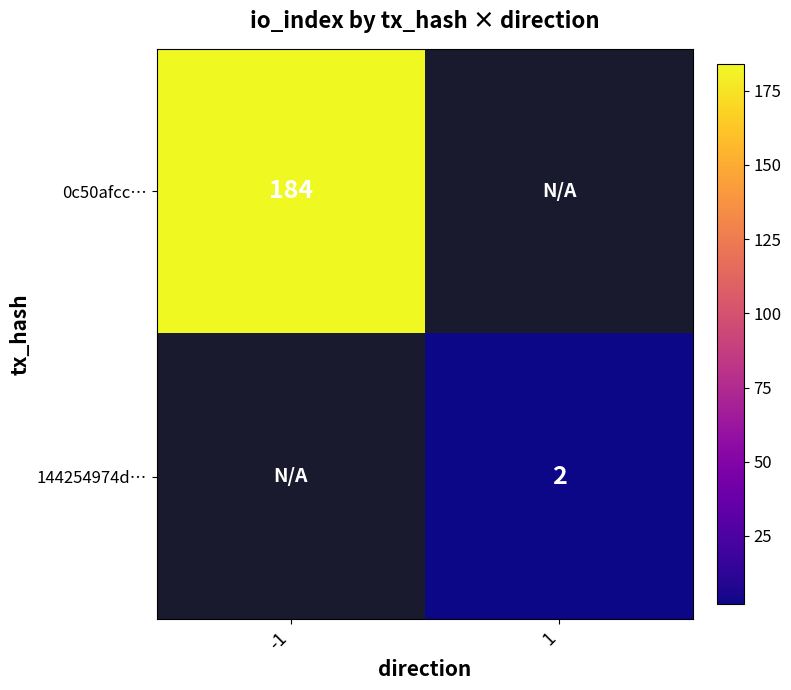

The 0c50afcc… series shows 184 at -1. True or false?

True